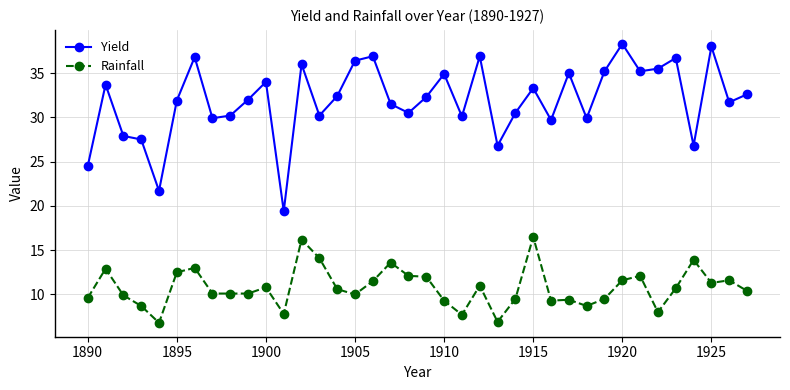

List the series in order of their peak value, highest first.

Yield, Rainfall